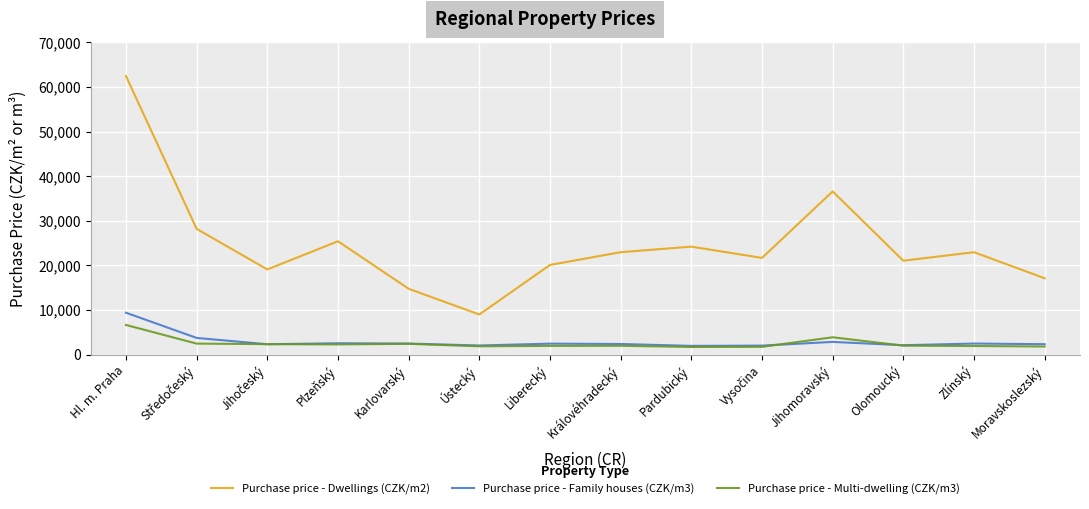

Is it true that Purchase price - Dwellings (CZK/m2) equals 25435 at Plzeňský?

True